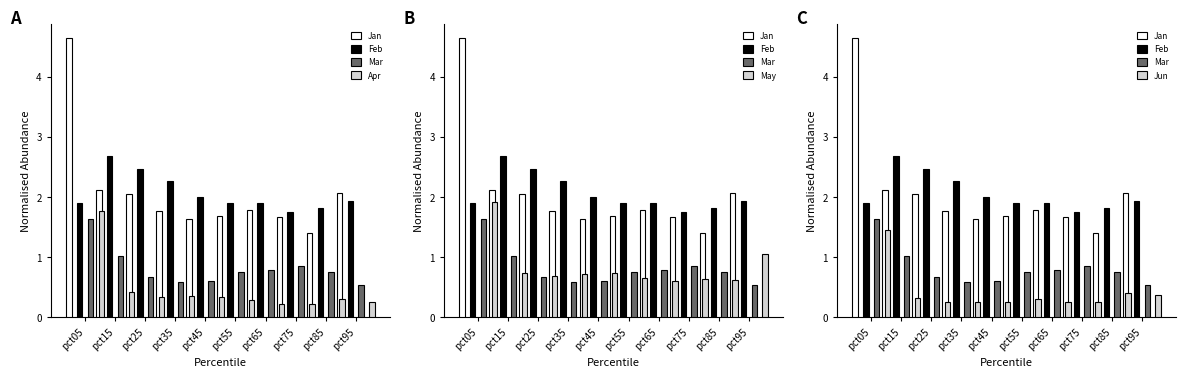

At which category is the sum across all series the highest?

pct05